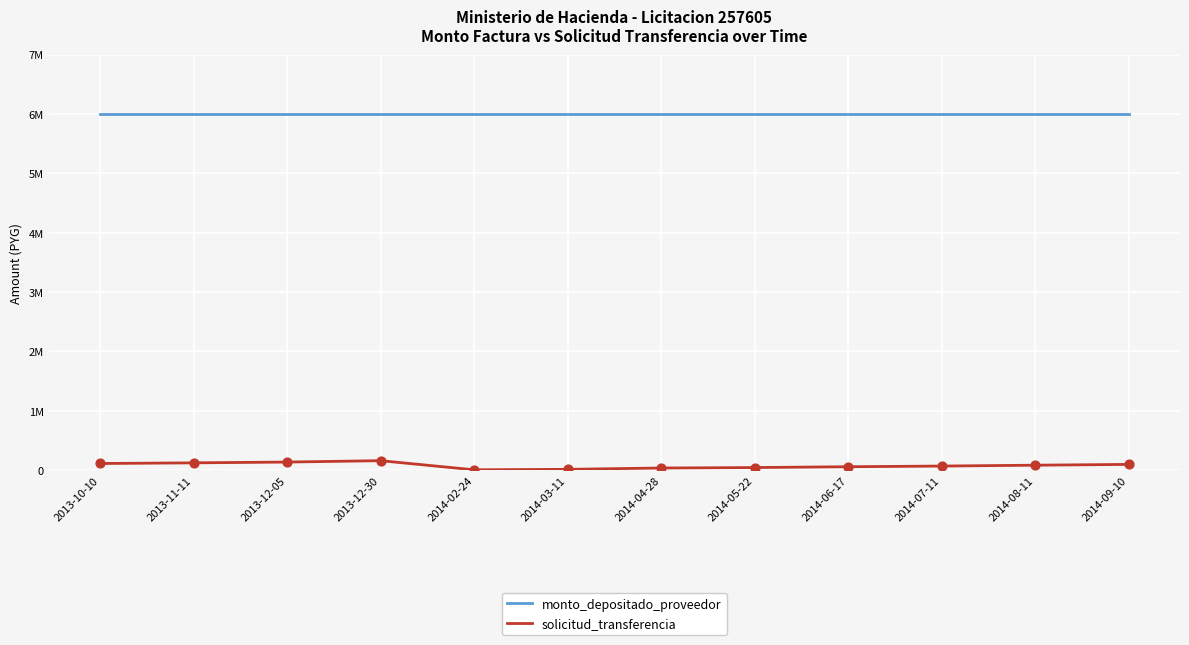

What are all the series names shown in the legend?

monto_depositado_proveedor, solicitud_transferencia